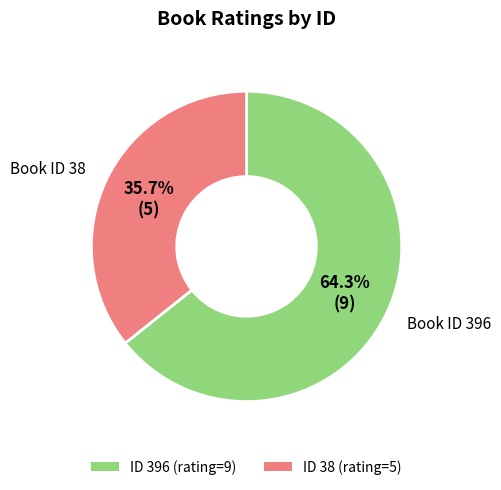

Does ID 396 (rating=9) account for over 50% of the chart?

Yes